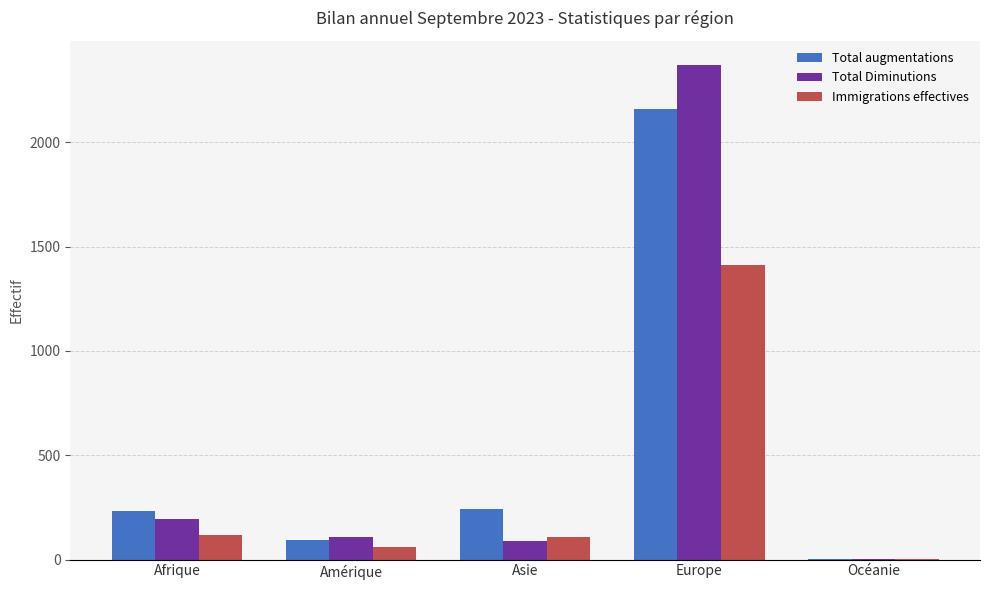

Which series has the widest spread of values?

Total Diminutions